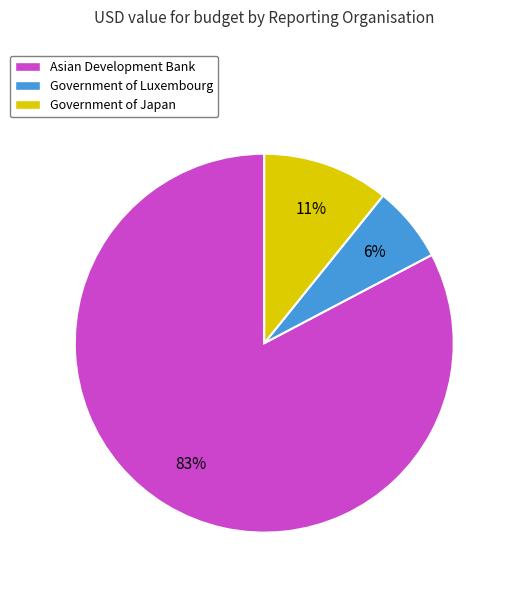

Count the number of slices in the pie.

3